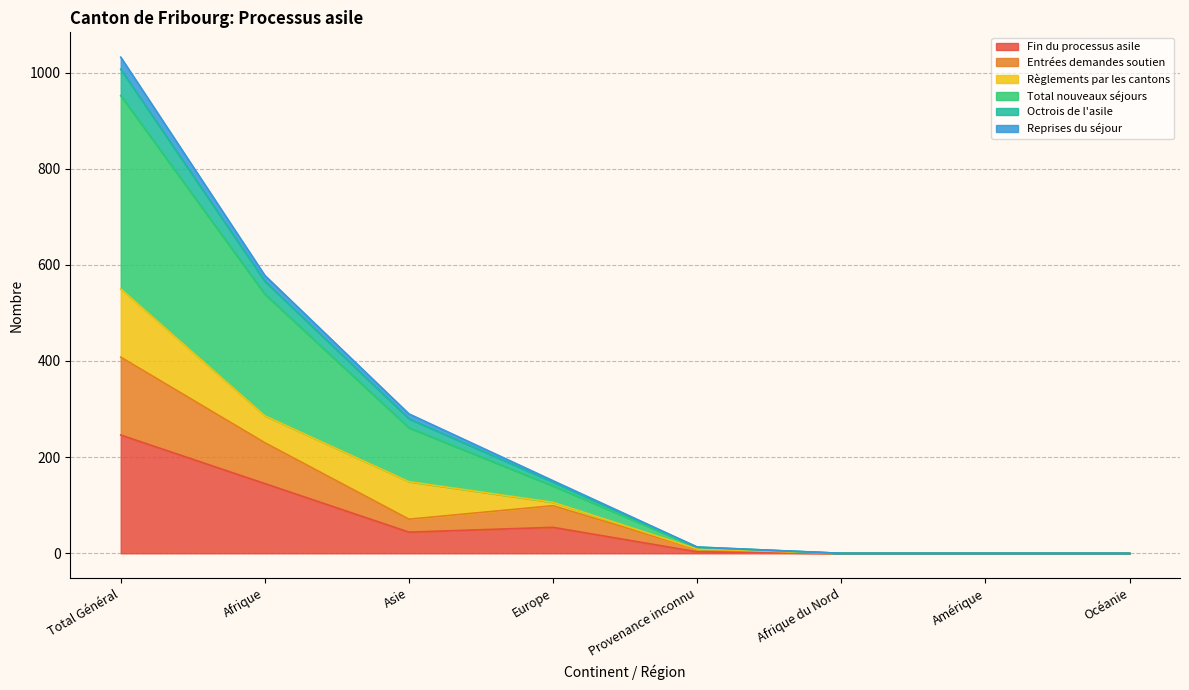

How many interior local peaks does the Fin du processus asile series have?

1